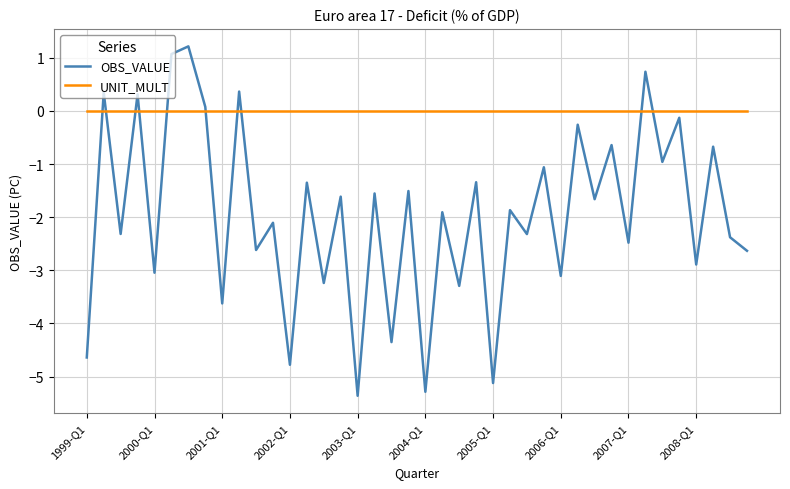

Which series has the largest total across all categories?

UNIT_MULT